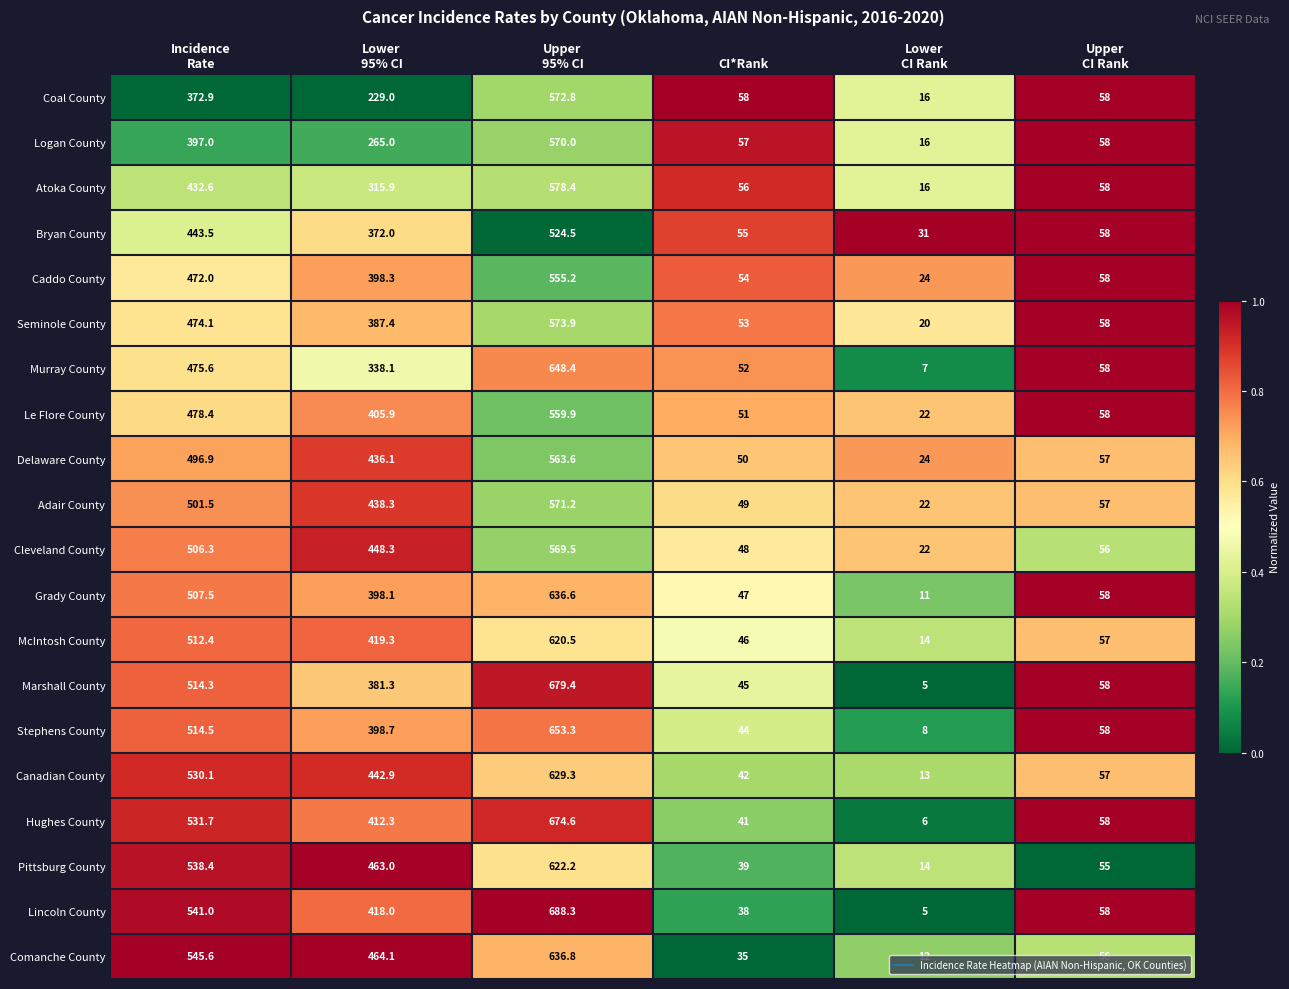

At how many categories does at least one series exceed 324?

3